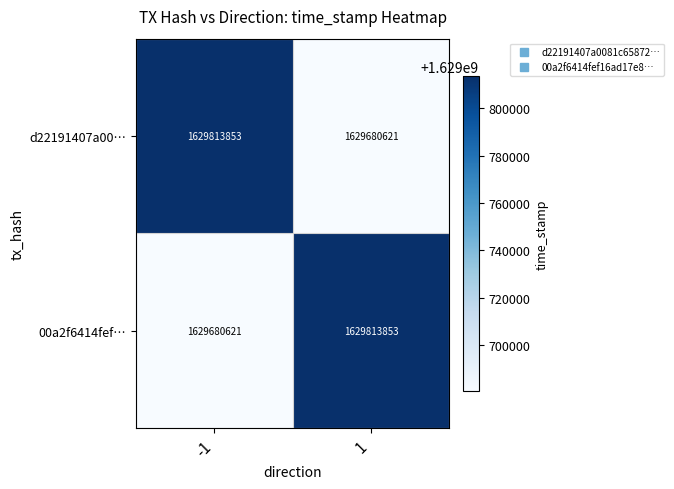

Reading left to right, transcribe all the data shown in this chart.

d22191407a00…: -1=1629813853	1=1629680621
00a2f6414fef…: -1=1629680621	1=1629813853